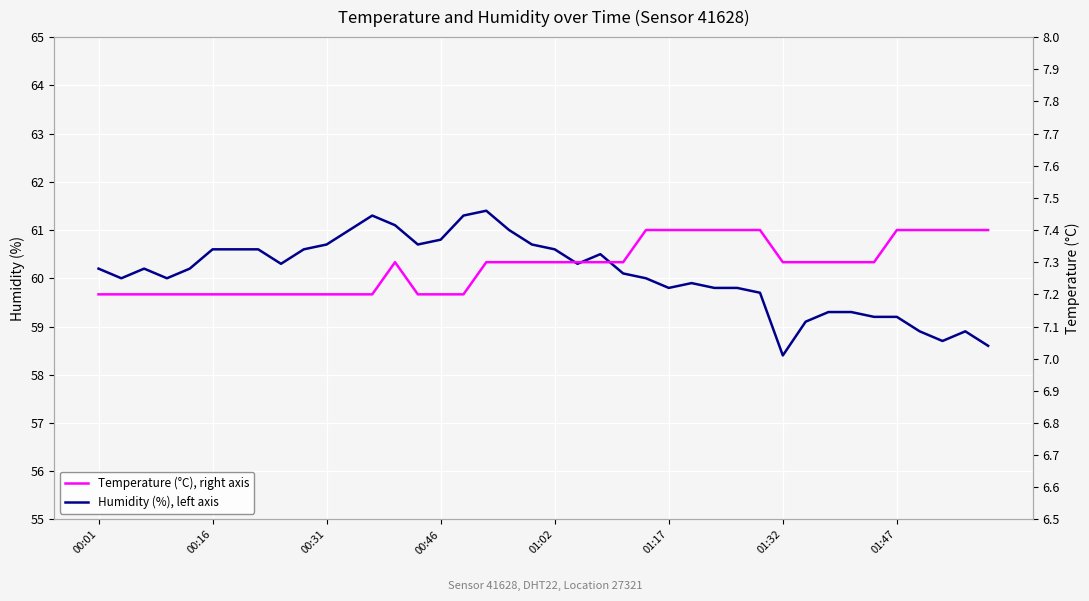

Which series changed the most between 23 and 34?

Humidity (%), left axis